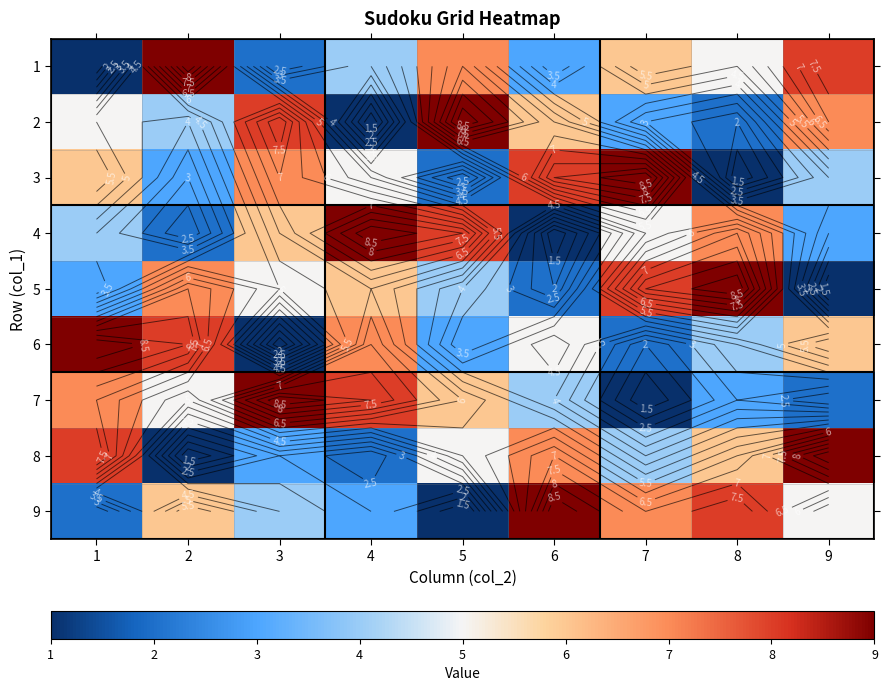

What is the average value of the 7 series?

5